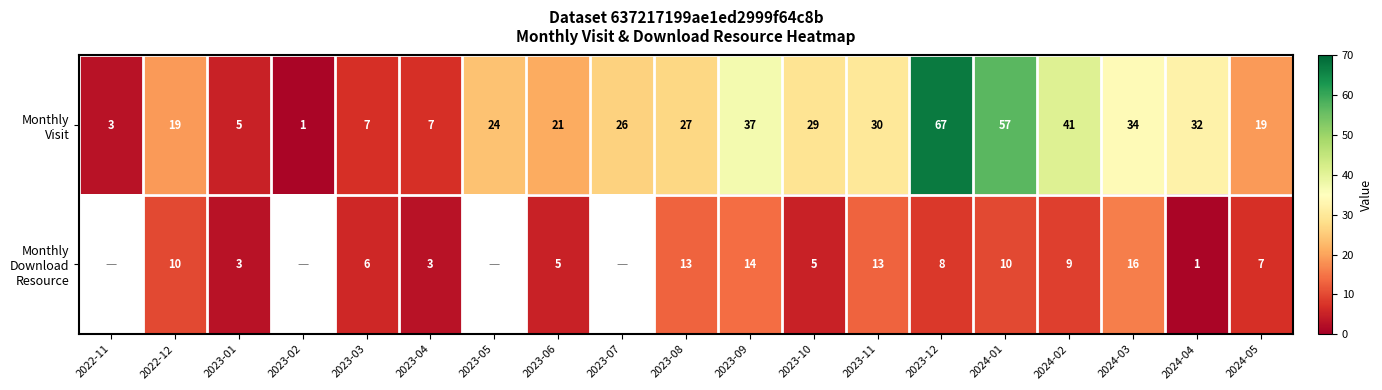

What is the total value across all series at 2024-05?

26